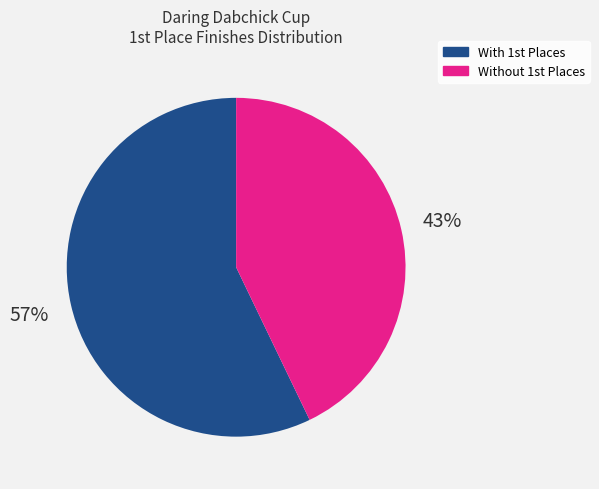

How many slices are in this pie chart?

2